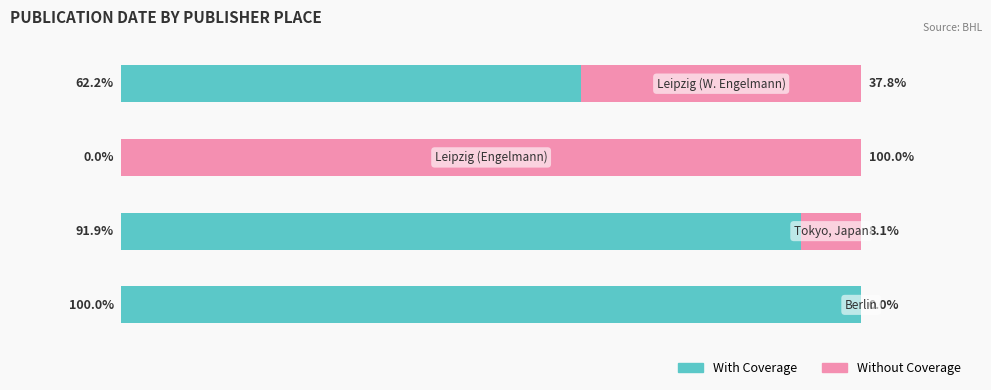

What are all the series names shown in the legend?

With Coverage, Without Coverage